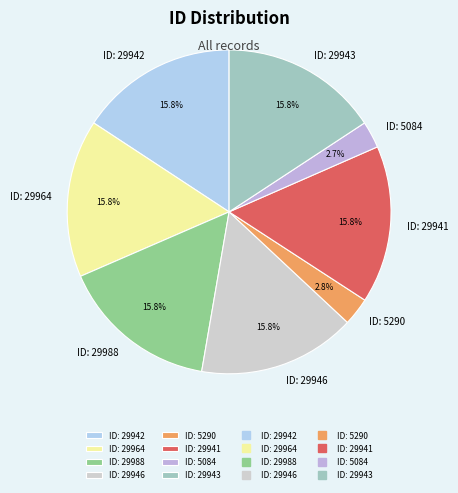

Is there a majority slice in this chart?

No